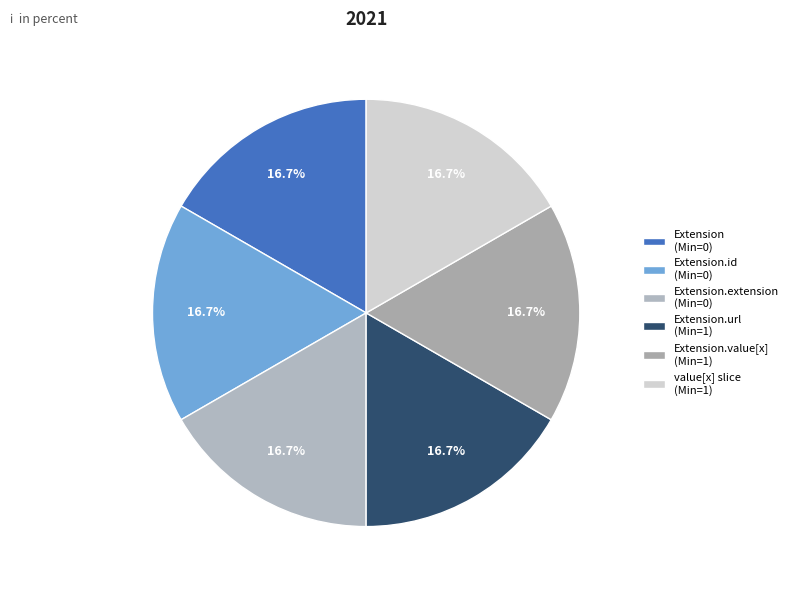

How many segments does this pie chart have?

6